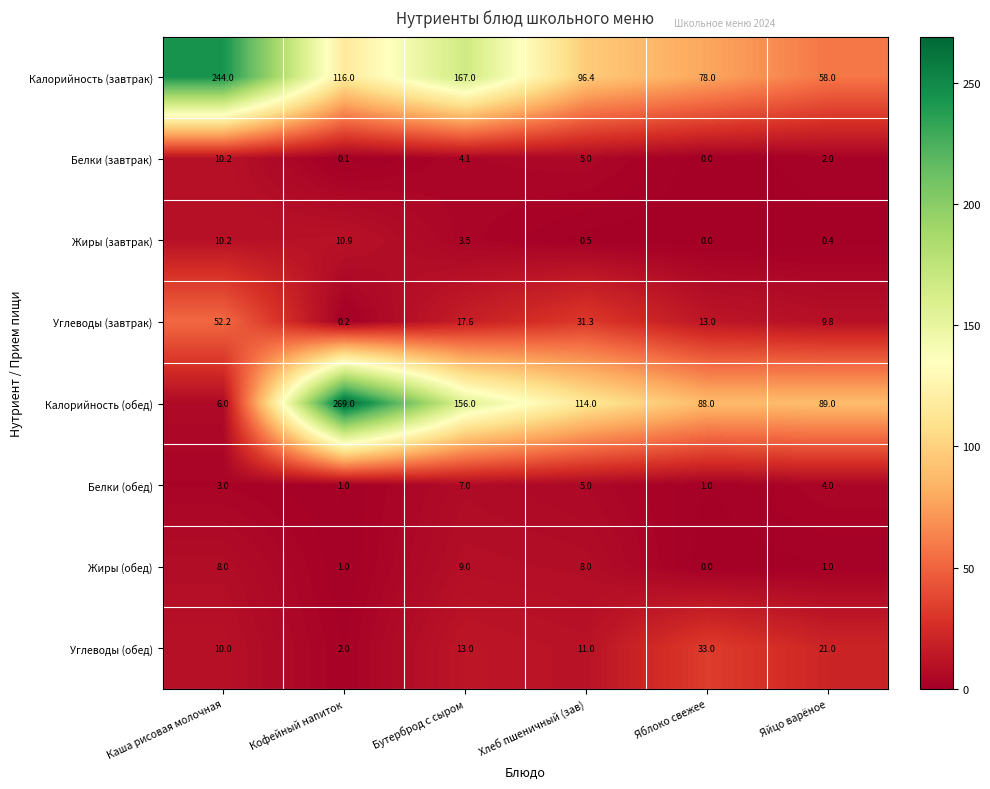

What is the sum of all Жиры (завтрак) values?

25.5